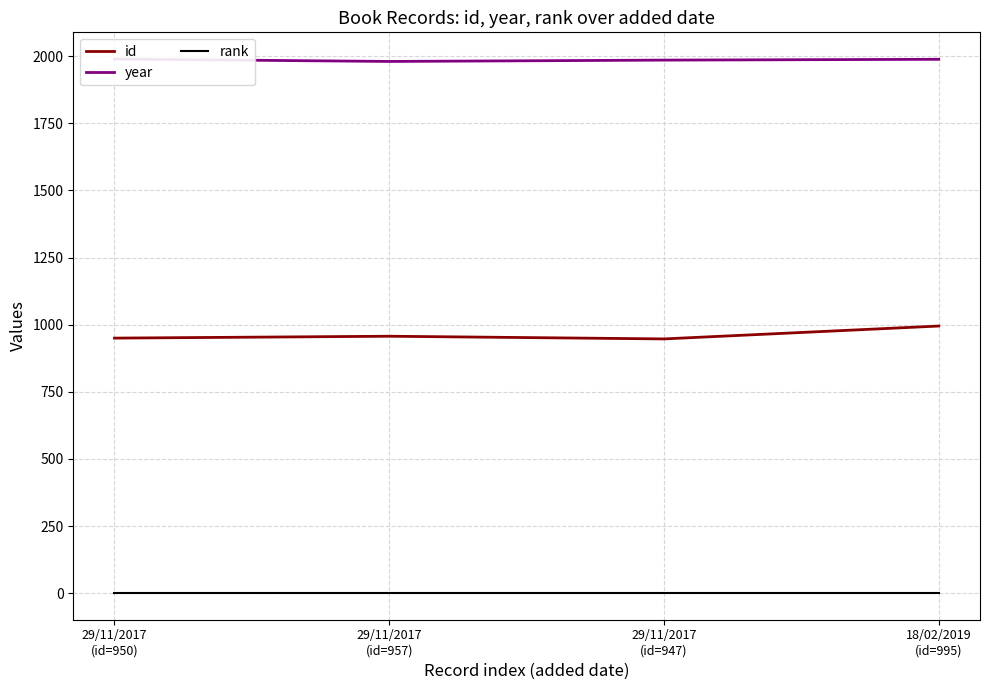

At which label is id closest to 971?

29/11/2017
(id=957)